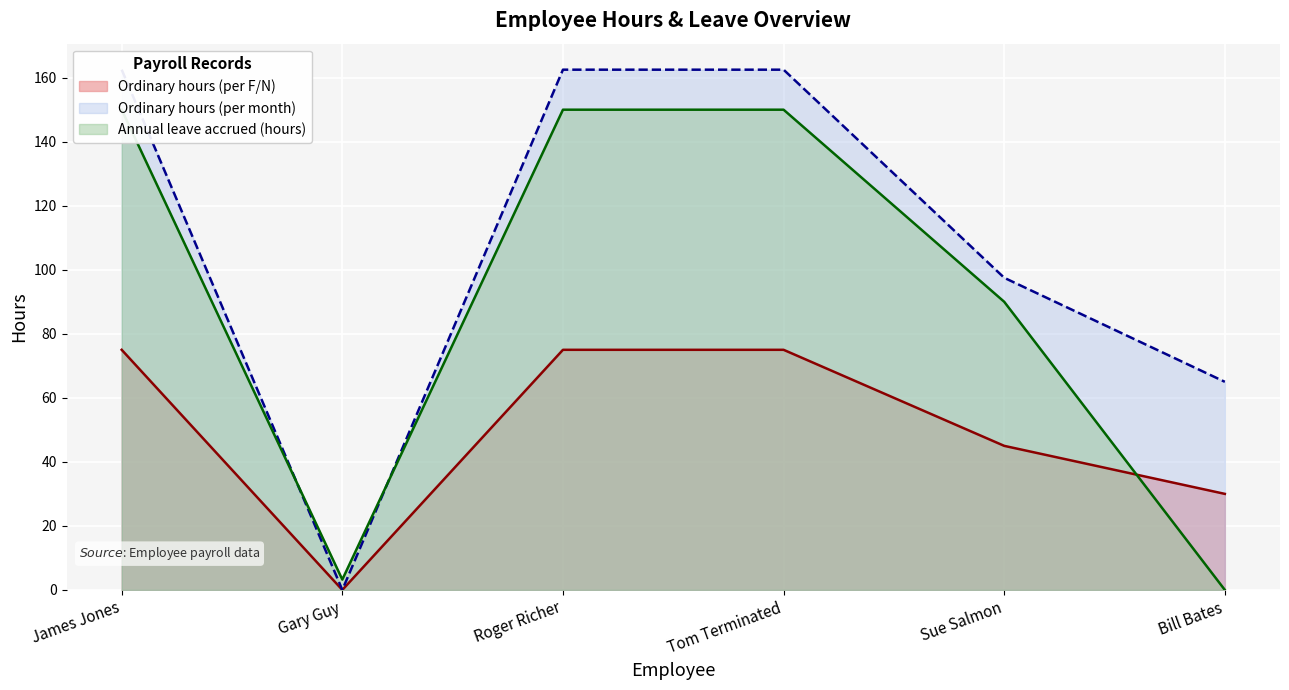

What is the sum of the Ordinary hours (per F/N) values at Tom Terminated and Bill Bates?

105